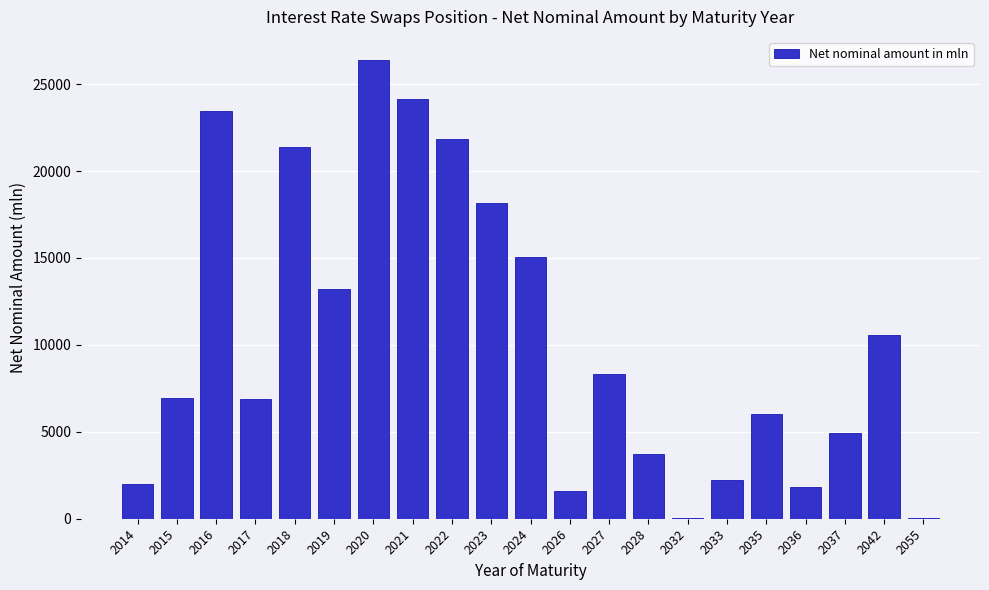

Is it true that the value at 2019 is 3392?

False